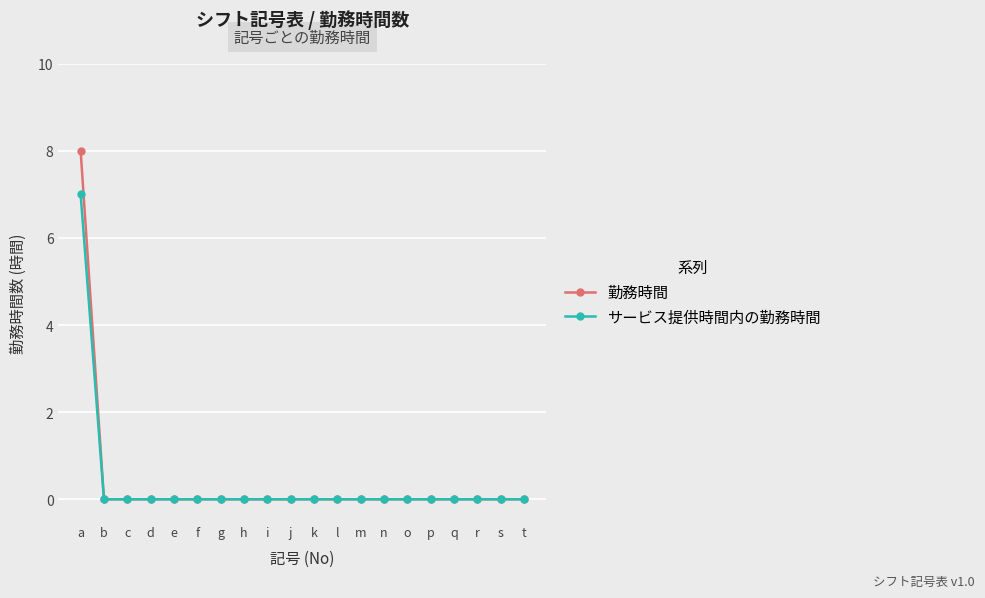

How many data points does each series have?

20